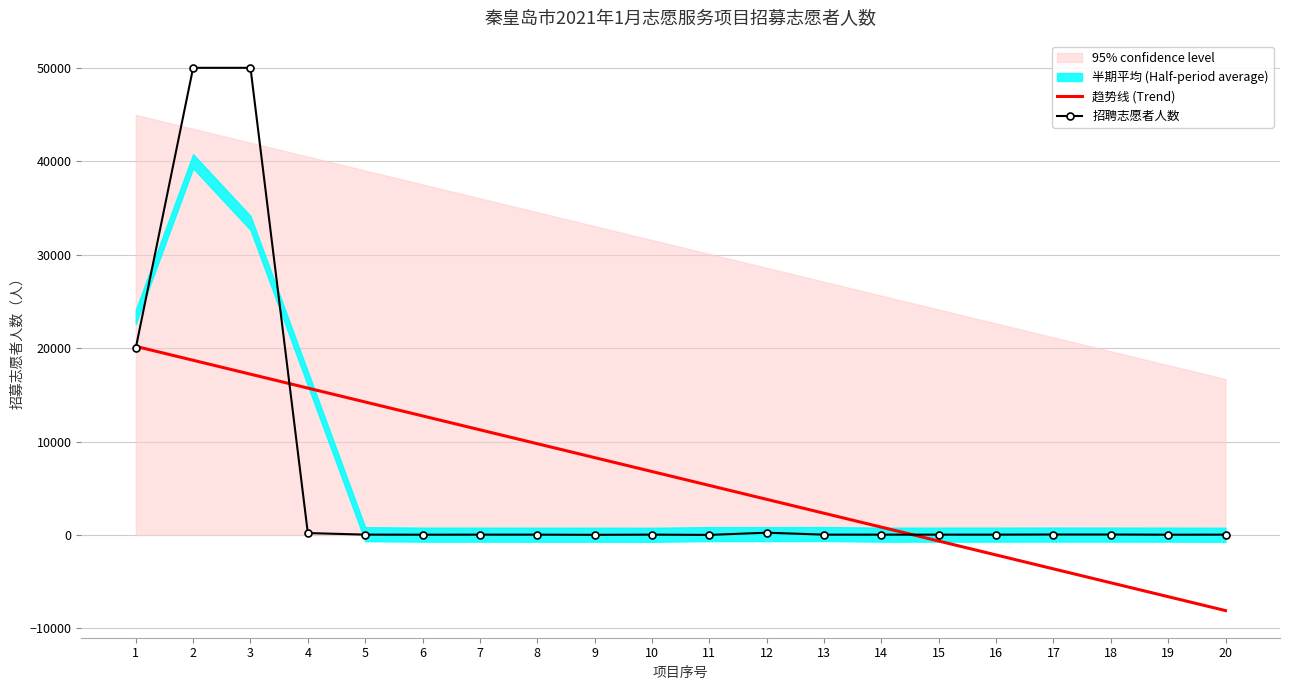

Is the value of 招聘志愿者人数 at 5 greater than the value of 趋势线 (Trend) at 16?

Yes